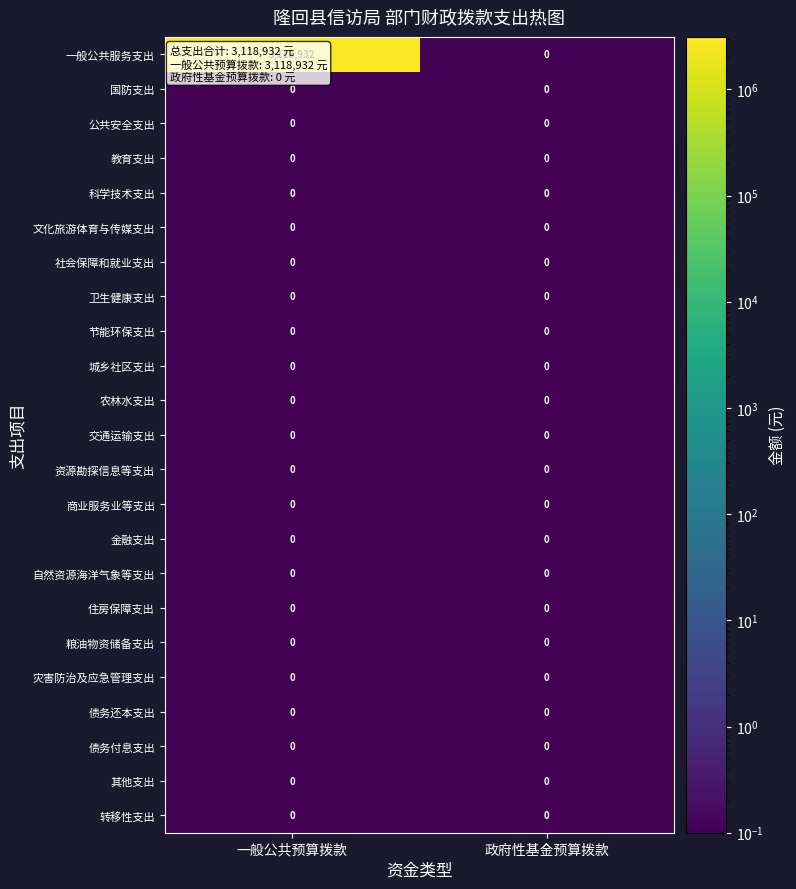

True or false: 金融支出 has a value of 0 at 一般公共预算拨款.

True